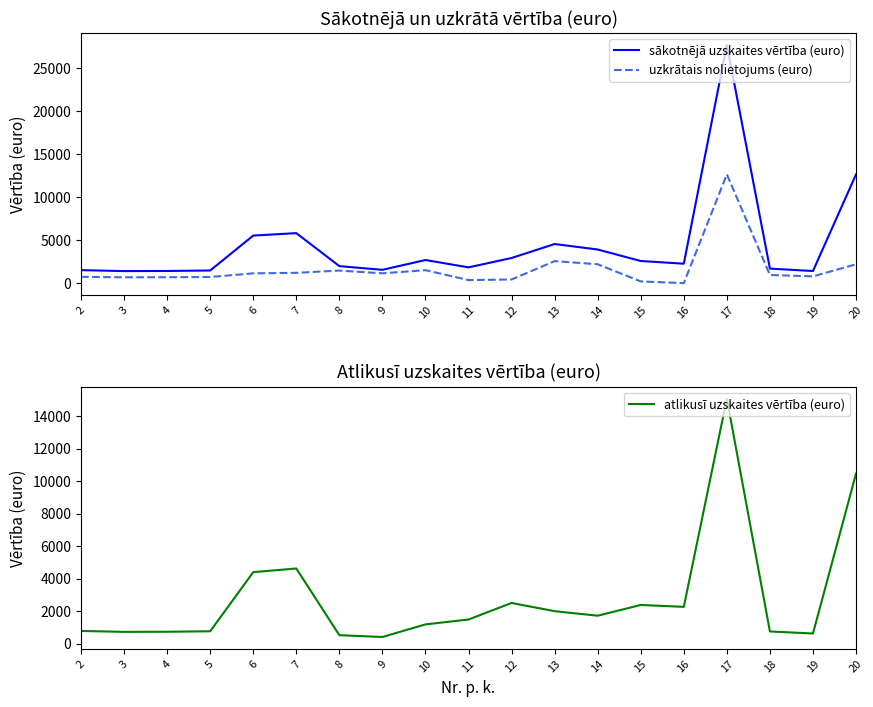

Which series has the largest total across all categories?

sākotnējā uzskaites vērtība (euro)